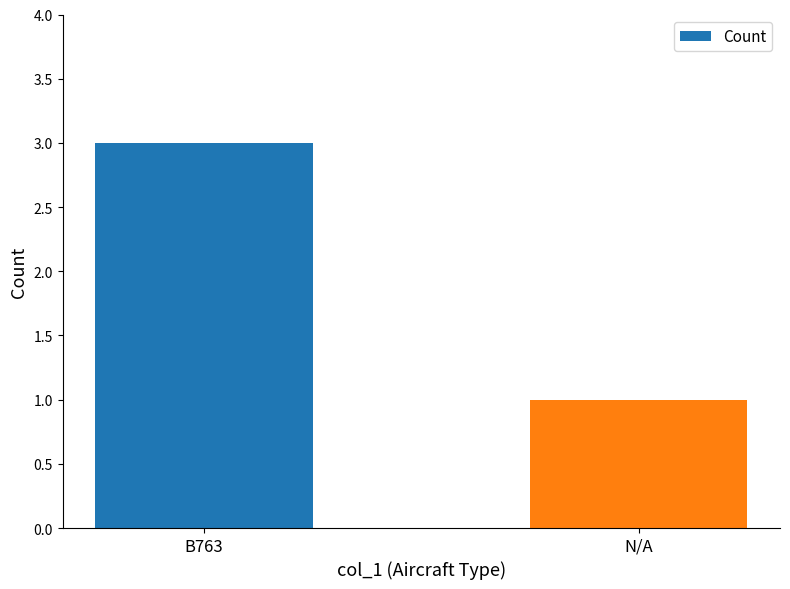

Reading right to left, list all the values displayed in this chart.

N/A=1	B763=3